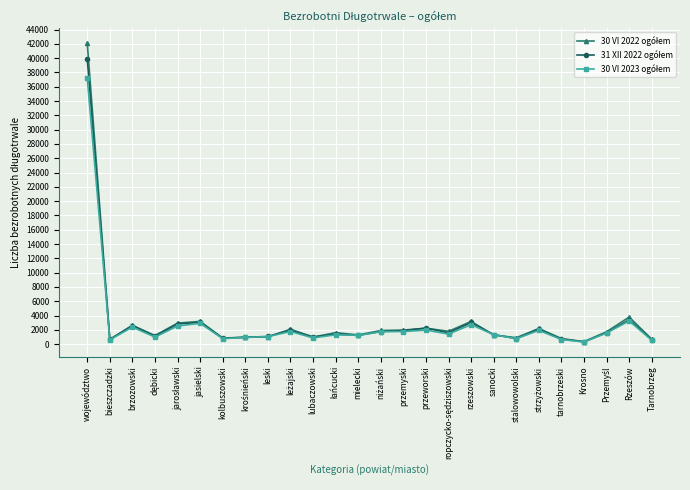

What is the total value across all series at przemyski?

5606